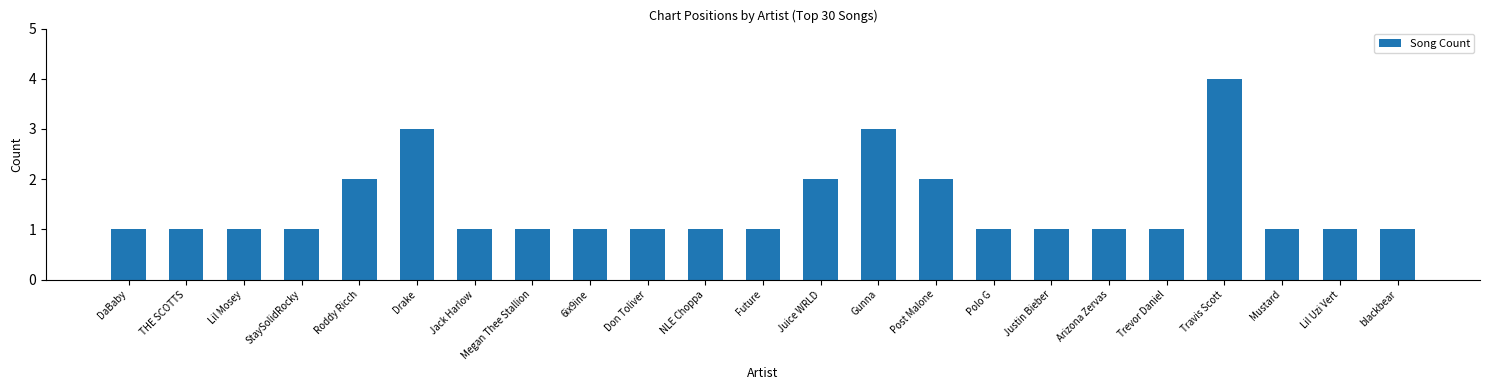

What value does the data have at Travis Scott?

4